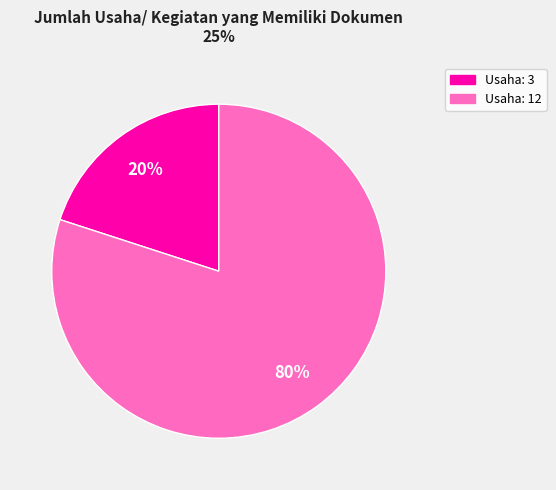

How many segments does this pie chart have?

2